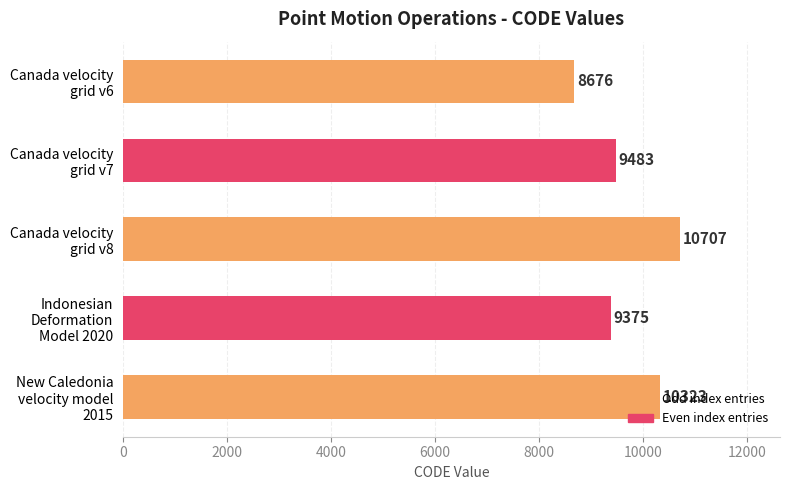

What is the difference between the second highest and minimum values?

1647